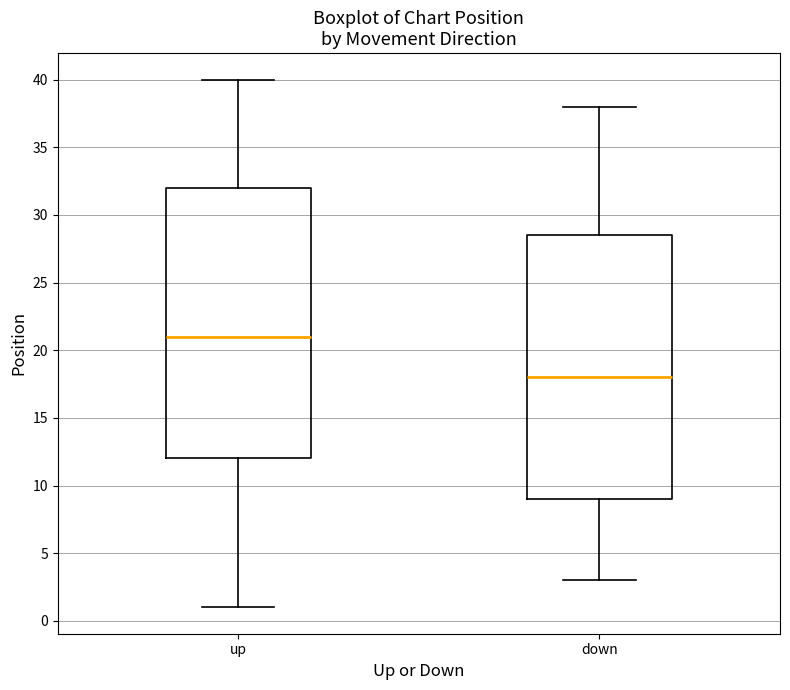

Where is the upper edge of the box for down on the y-axis? The values are not printed on the chart, so give them approximately, as read against the axis.

28.5